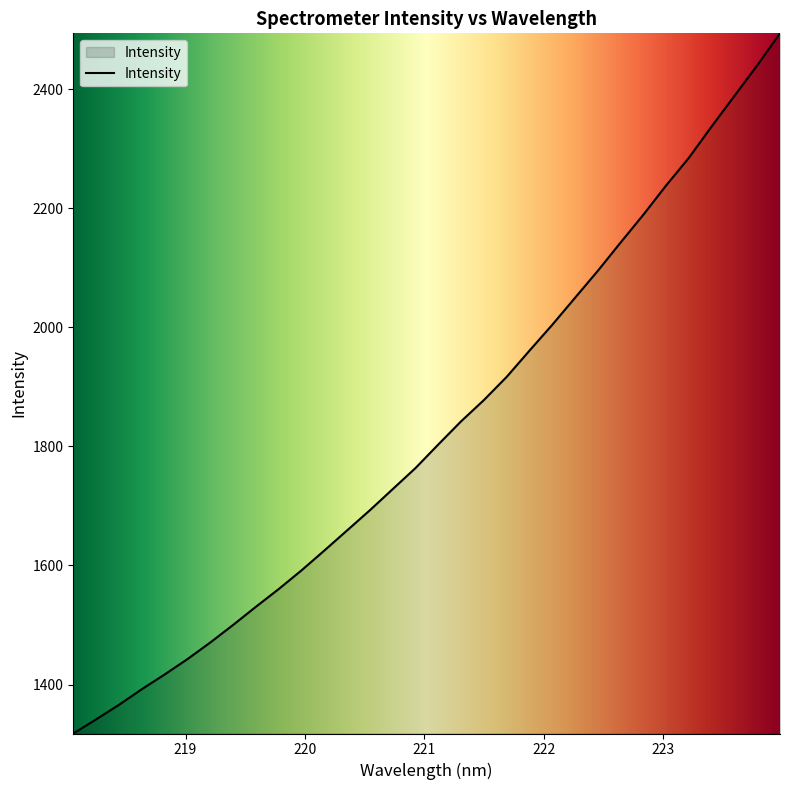

True or false: the data has more than 1 interior local peaks.

False